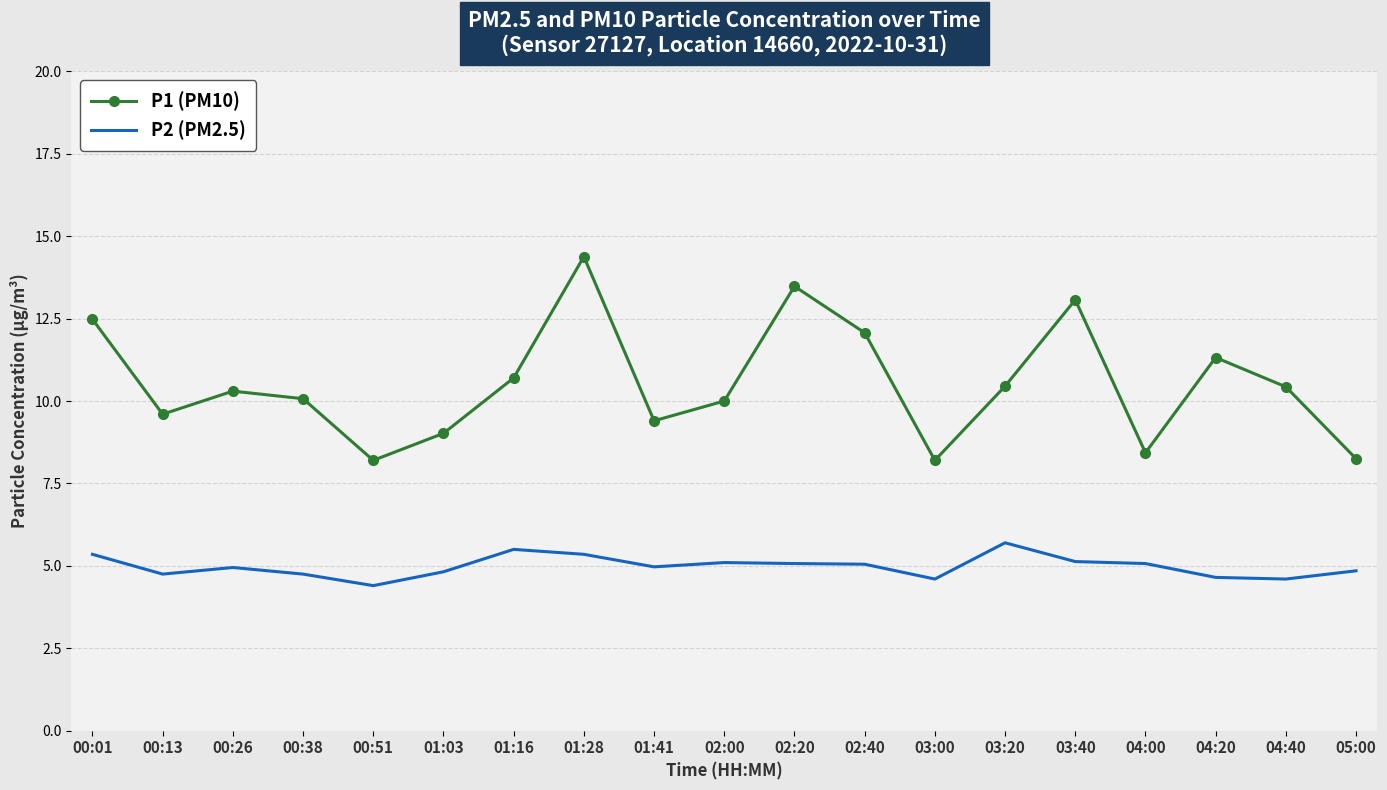

Rank the series by their average value, from lowest to highest.

P2 (PM2.5), P1 (PM10)